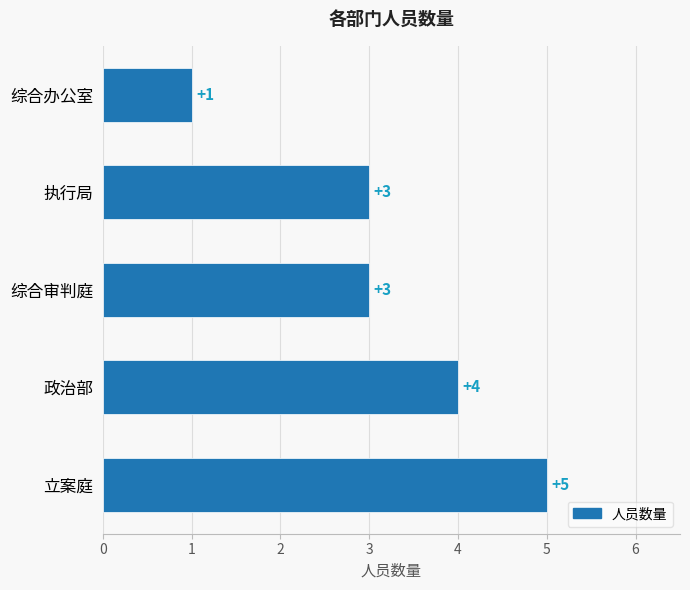

What is the difference between the maximum and minimum values?

4